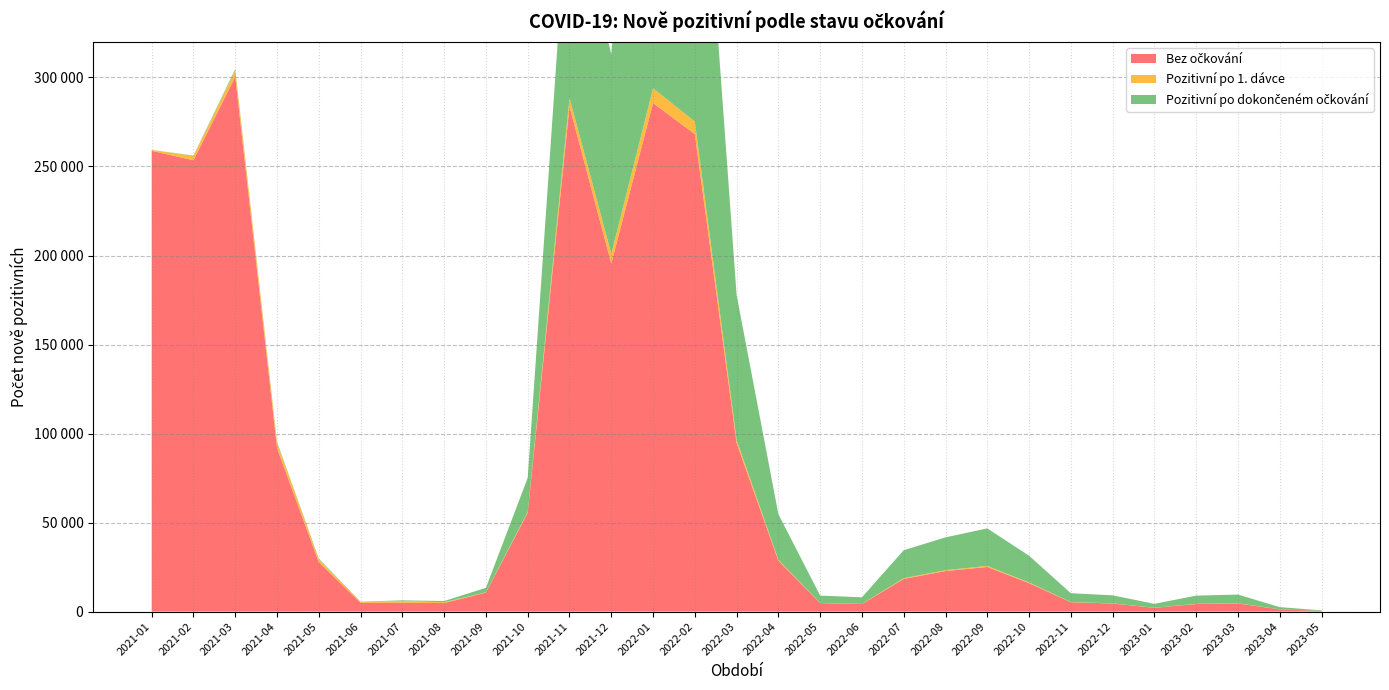

Reading right to left, extract all data points from this chart.

Bez očkování: 354	1240	4557	4224	2110	4535	5238	15958	25049	22757	18326	4202	4791	28534	94662	268155	285614	195481	283634	55484	10681	4776	4947	4913	27690	91723	300351	253507	258787
Pozitivní po 1. dávce: 13	38	118	130	68	108	125	417	589	509	416	89	106	541	1795	7099	8344	5458	4876	502	179	448	985	561	1642	2943	3499	2395	546
Pozitivní po dokončeném očkování: 318	1210	4888	4605	2159	4484	4947	14992	21081	18413	15712	3737	4076	25618	81328	226184	280164	111982	127504	19142	2488	689	356	116	386	620	844	252	0